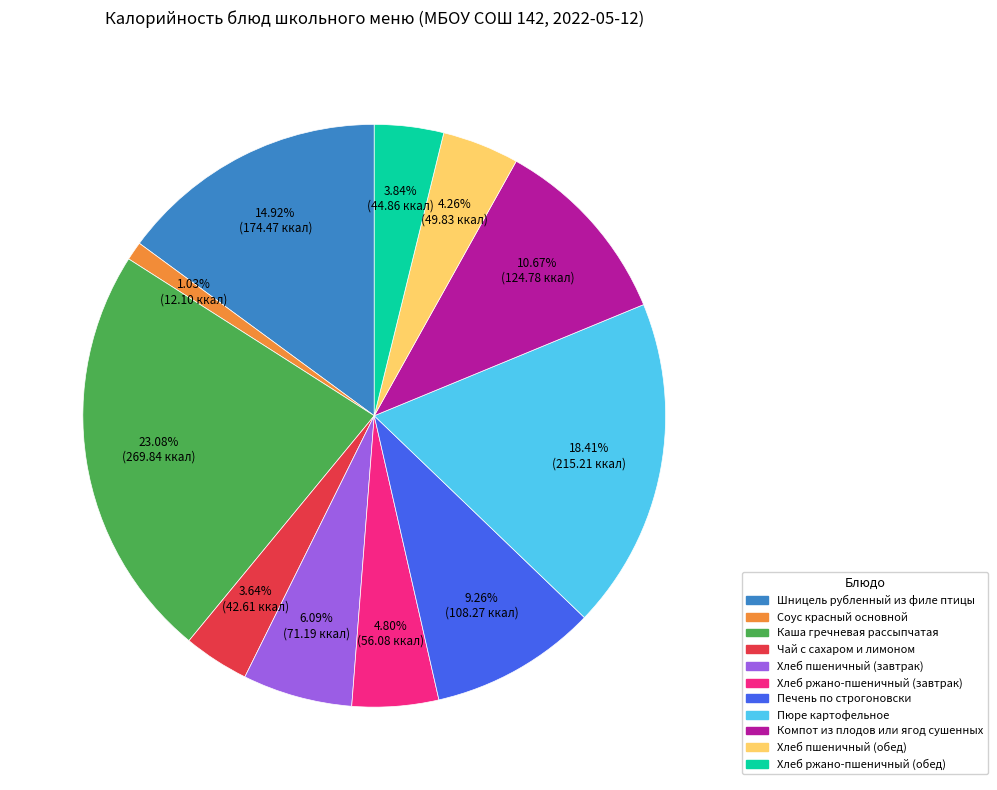

True or false: Пюре картофельное accounts for 18% of the total.

True